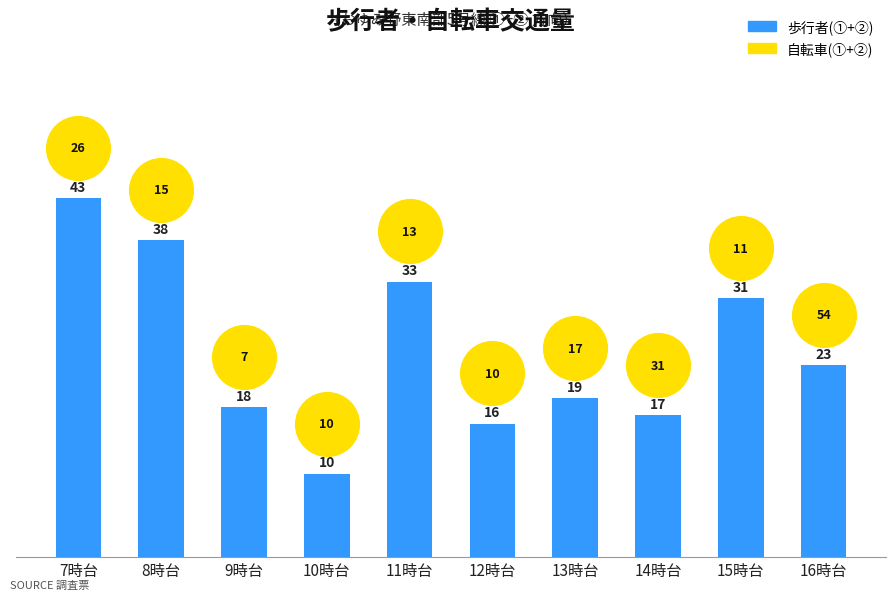

What is the ratio of the value at 9時台 to the value at 16時台?

0.8